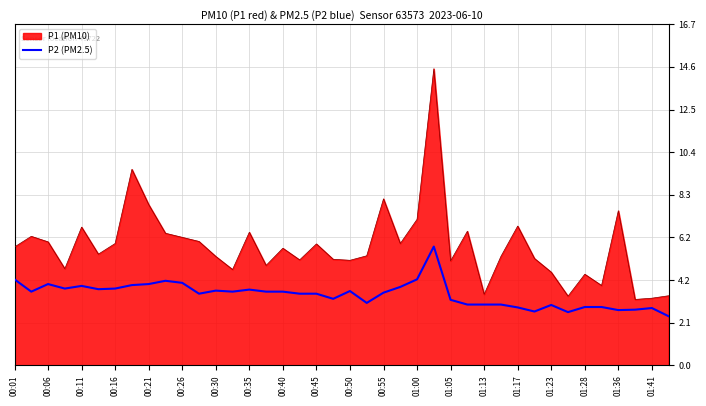

What is the maximum value shown in the chart?

14.5